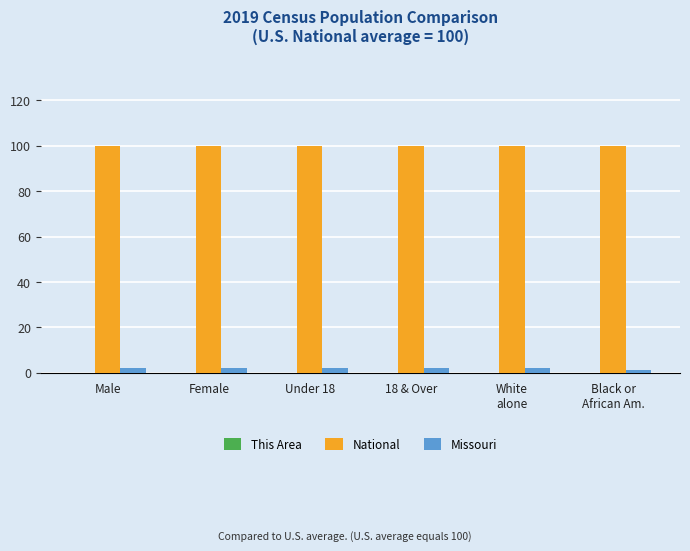

What is the maximum value for National?

100.0